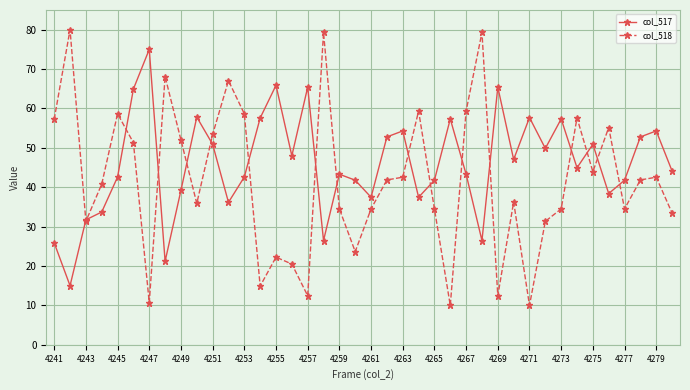

List the series in order of their overall mean, lowest first.

col_518, col_517